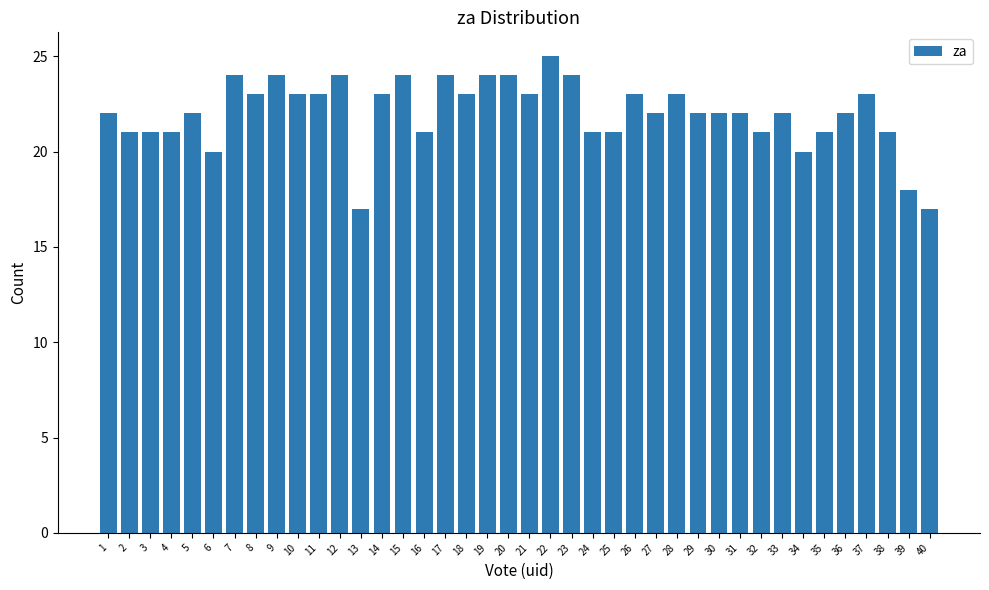

What is the difference between the second highest and second lowest values?

7